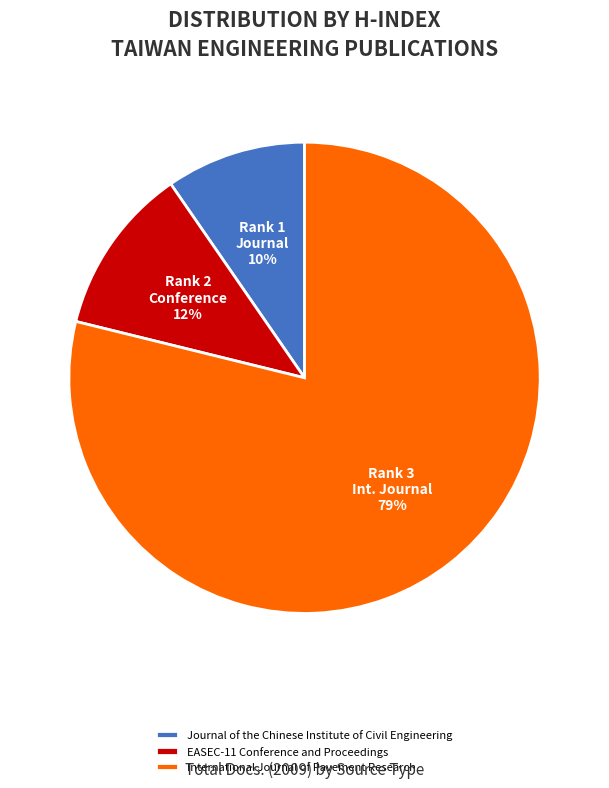

Does Journal of the Chinese Institute of Civil Engineering represent more than half of the total?

No